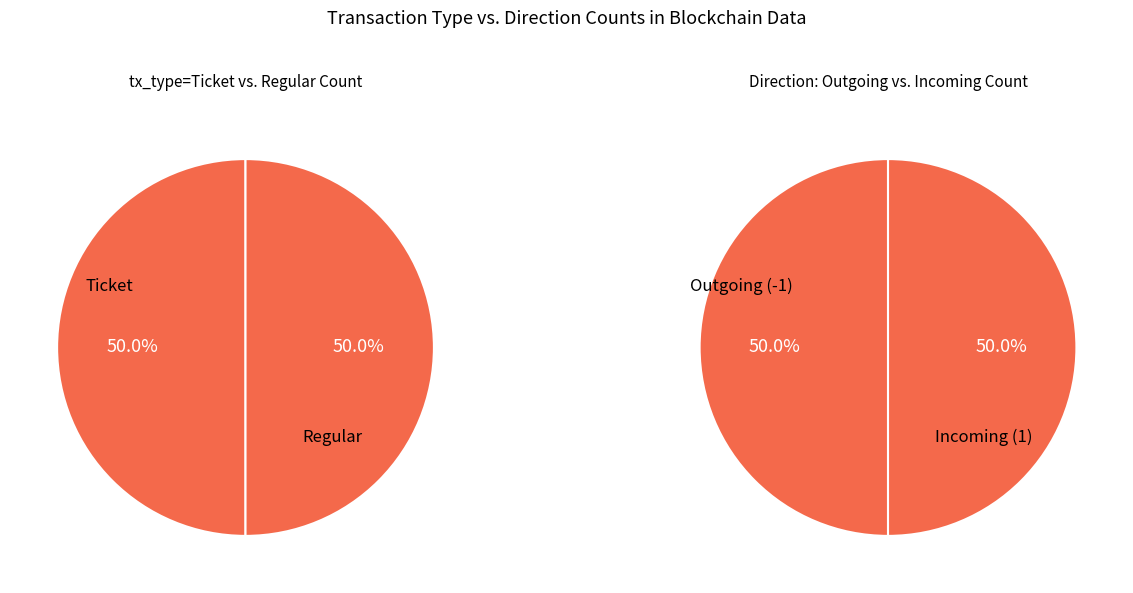

Is it true that 2 is 29% of the pie?

False